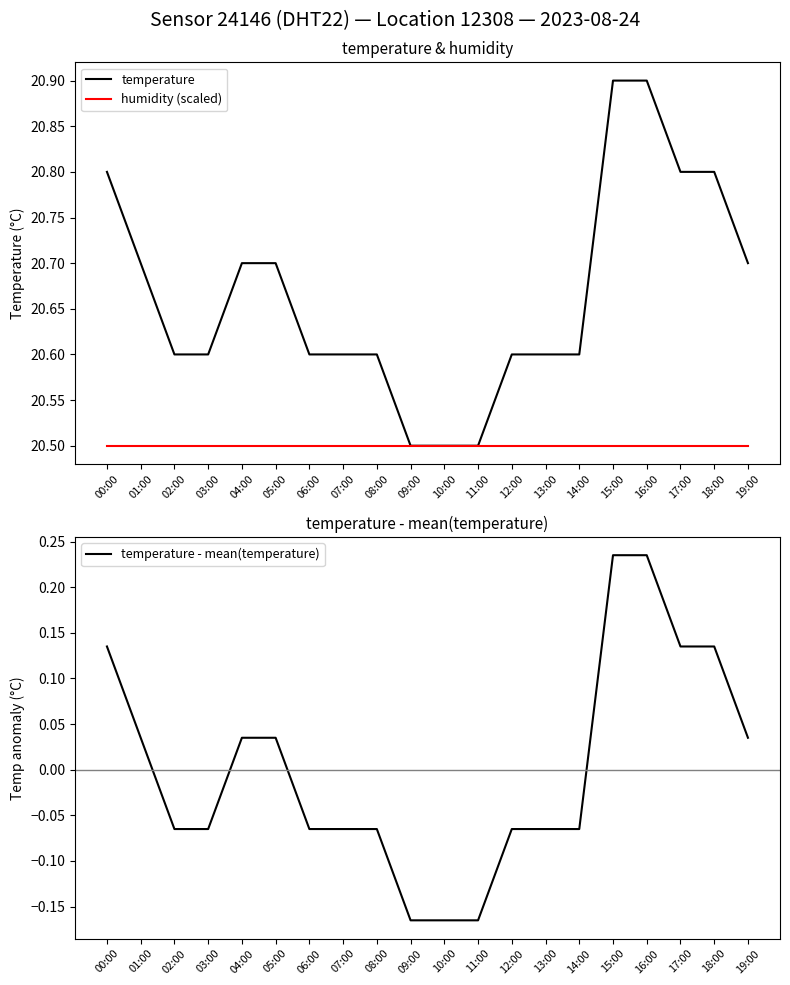

Which series has the largest total across all categories?

temperature